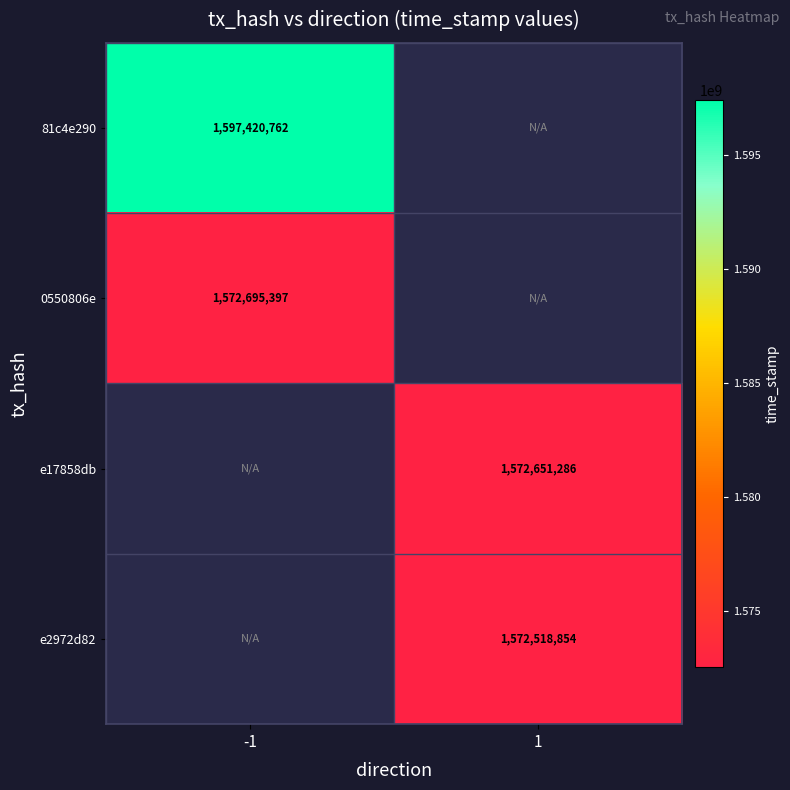

The 0550806e series shows 1572695397 at -1. True or false?

True